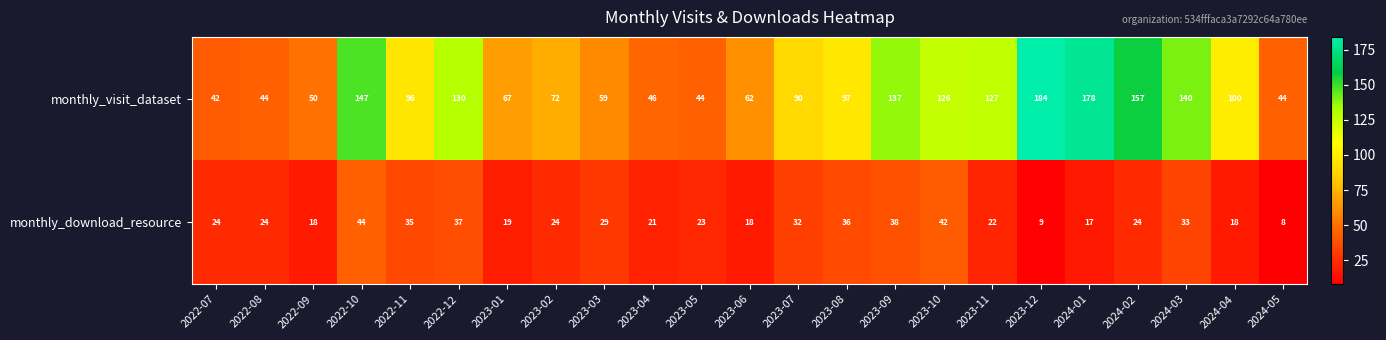

Which series changed the most between 2022-07 and 2024-04?

monthly_visit_dataset